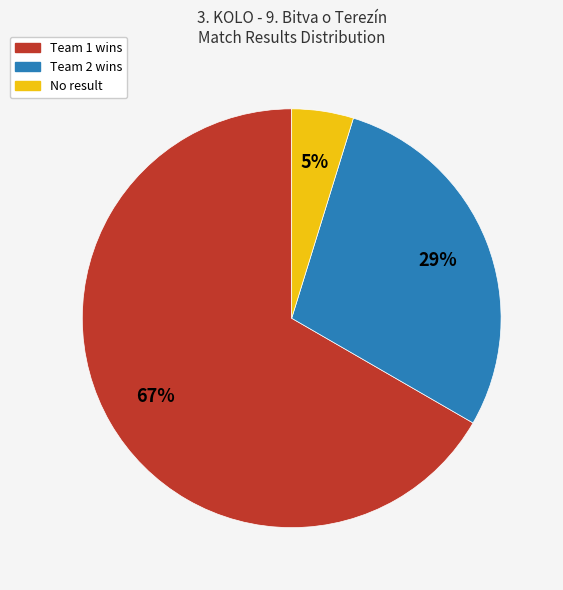

To the nearest percent, what is the average slice percentage?

33%